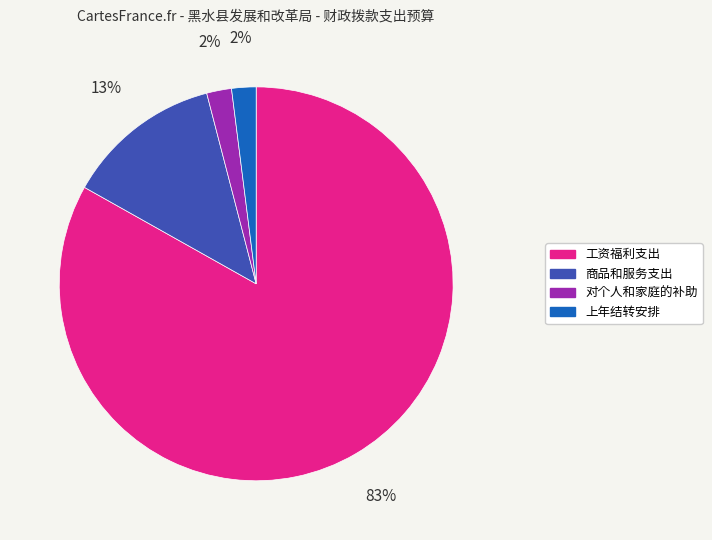

Is there a majority slice in this chart?

Yes